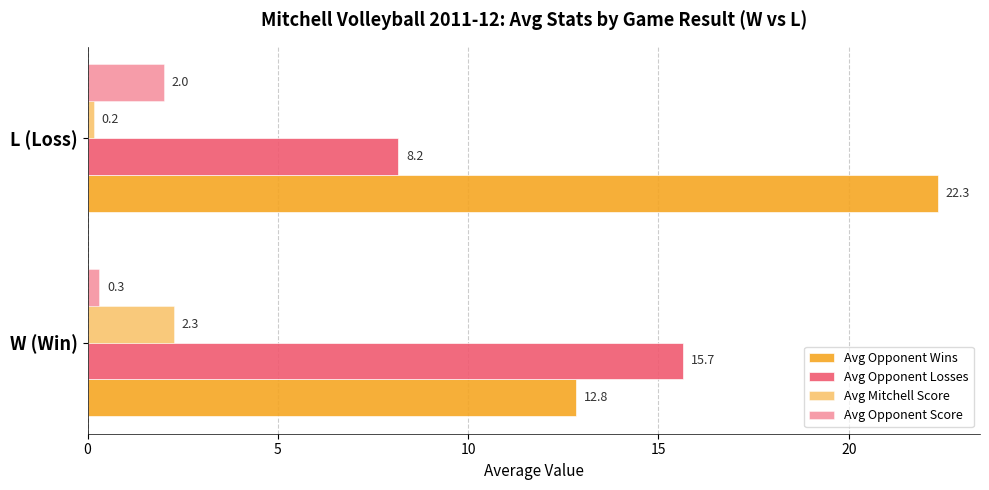

How many categories are shown in the chart?

2